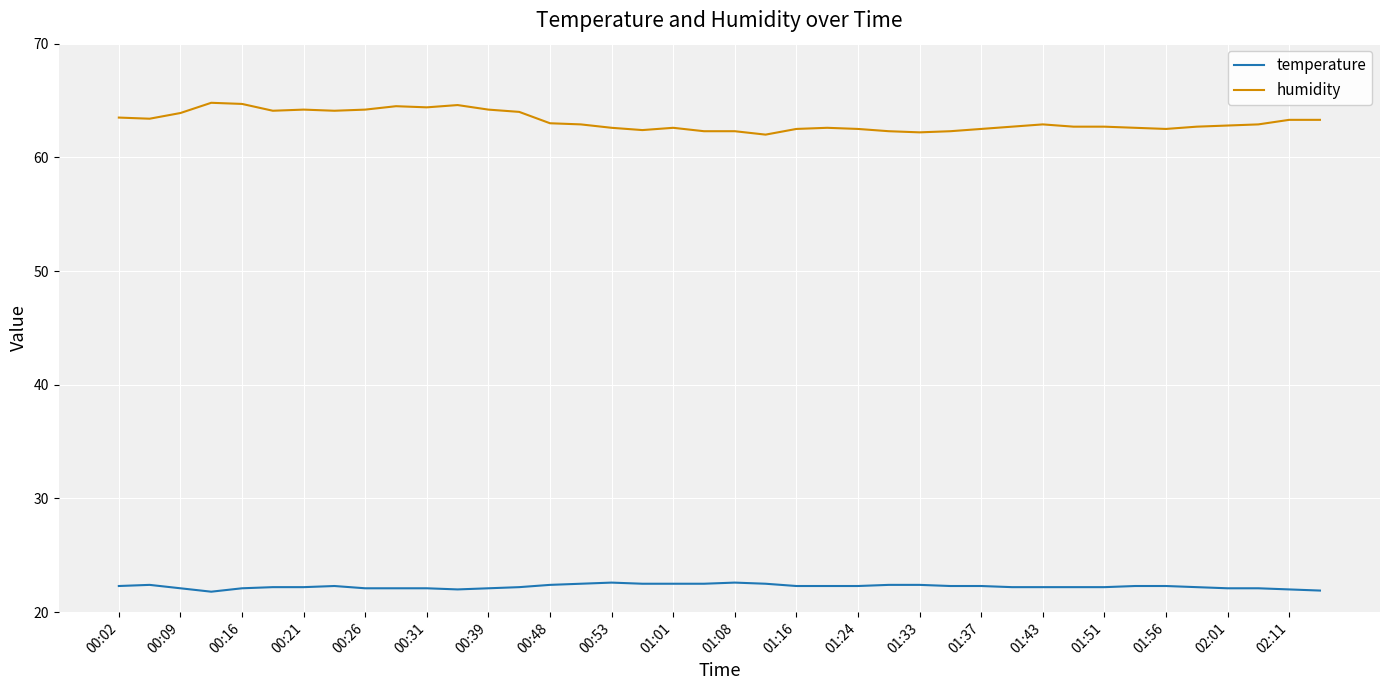

What is the minimum value for temperature?

21.8